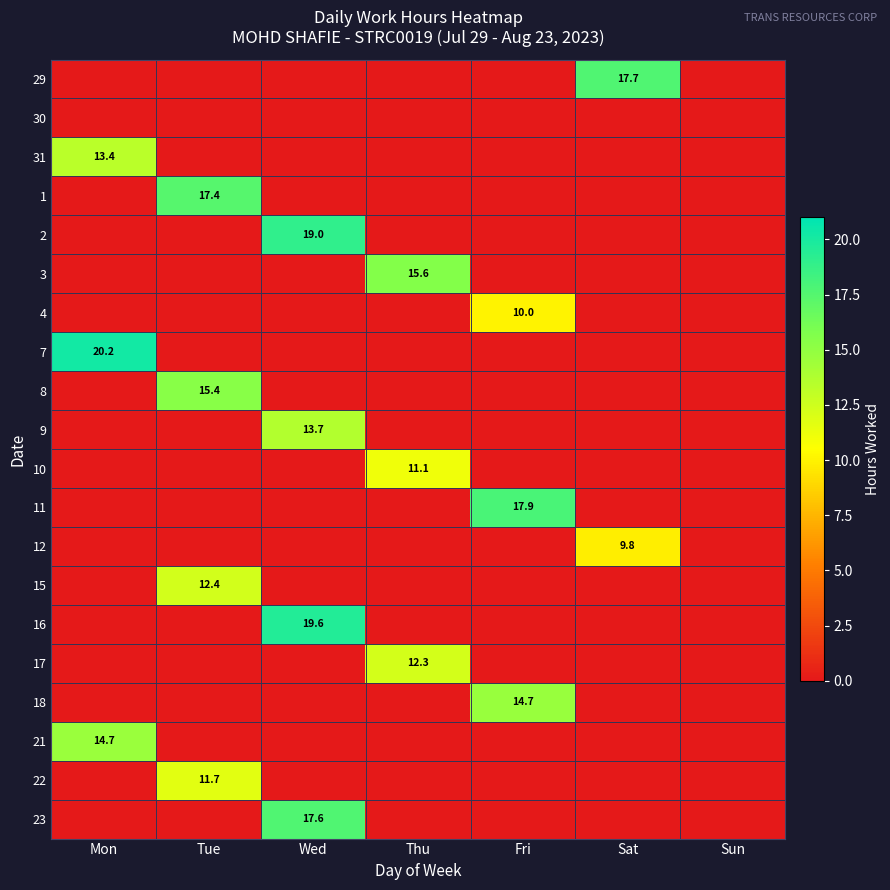

True or false: 23 has a value of 31.1 at Wed.

False